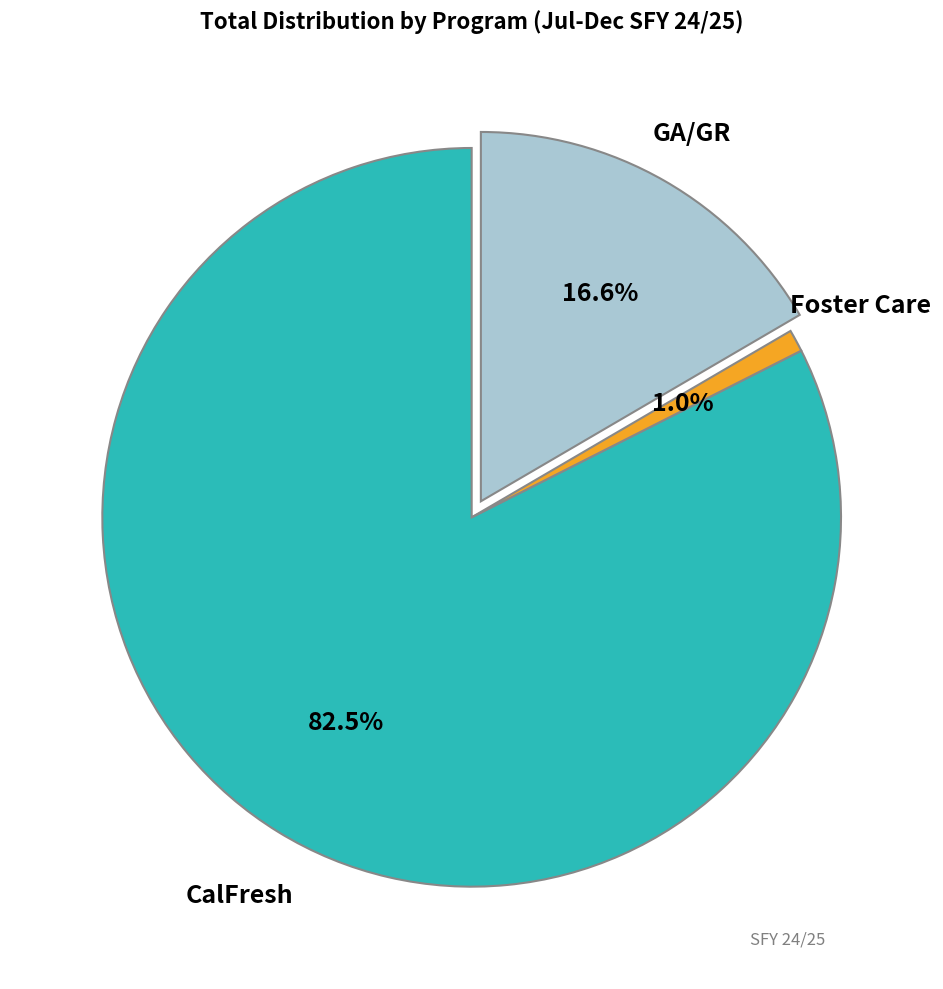

Is there a majority slice in this chart?

Yes